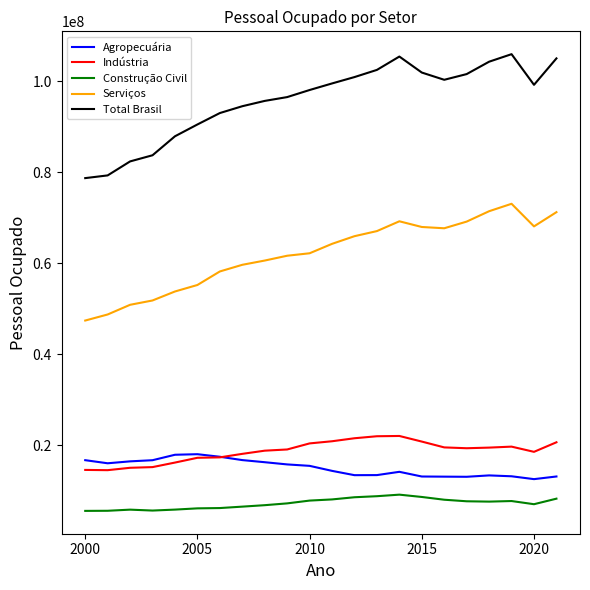

How many lines are shown in the chart?

5